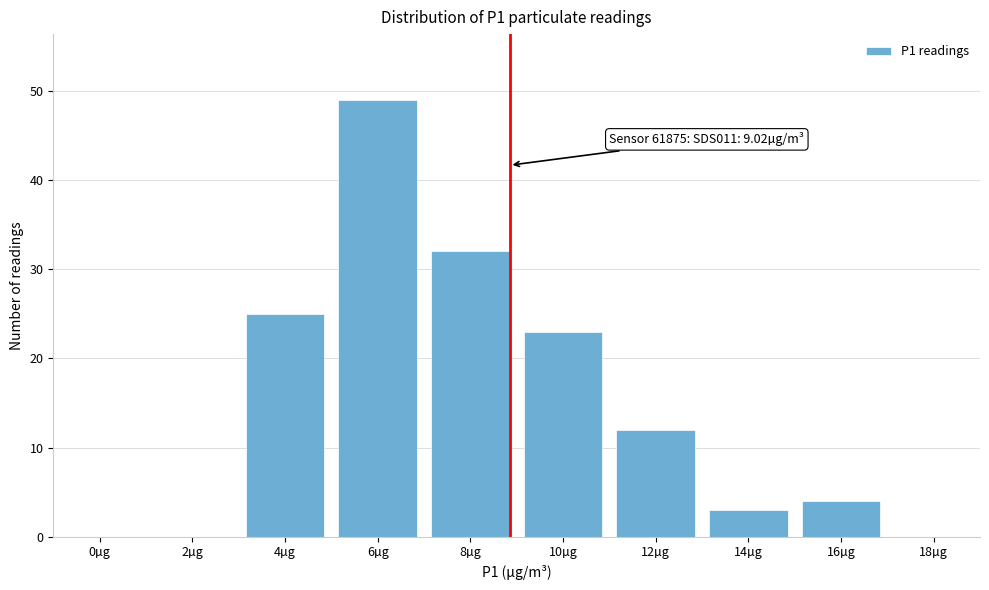

Reading left to right, what are all the values shown in this chart?

0µg=0	2µg=0	4µg=25	6µg=49	8µg=32	10µg=23	12µg=12	14µg=3	16µg=4	18µg=0